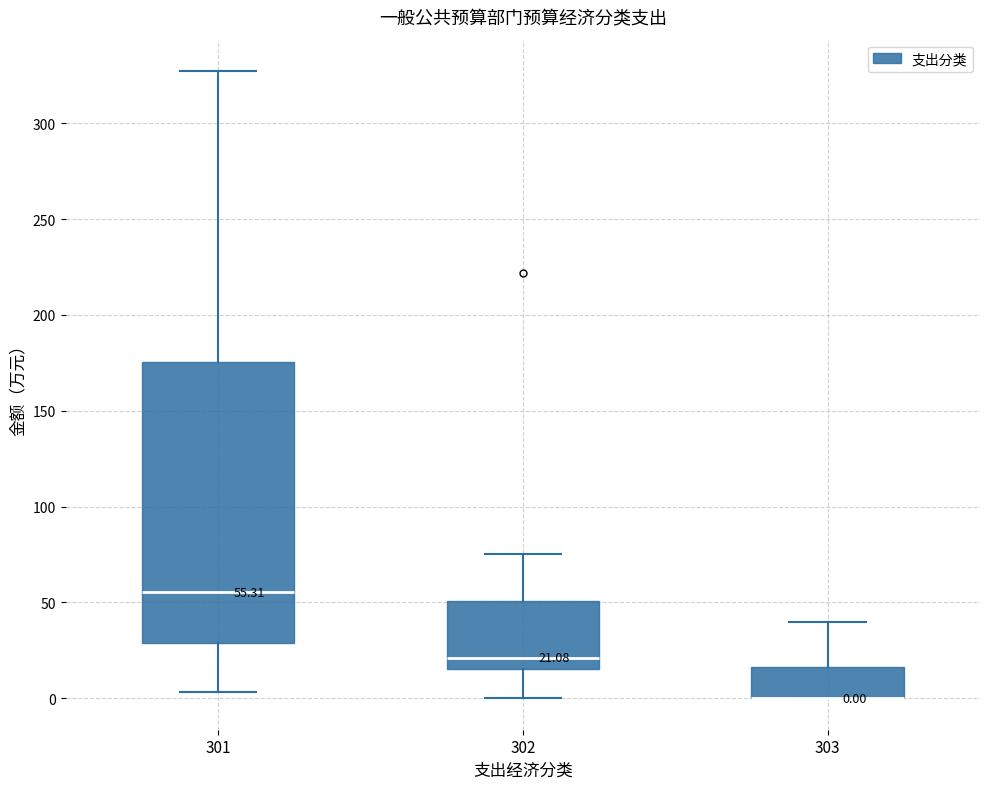

Comparing the boxes themselves (not the whiskers), which one is the tallest?

301